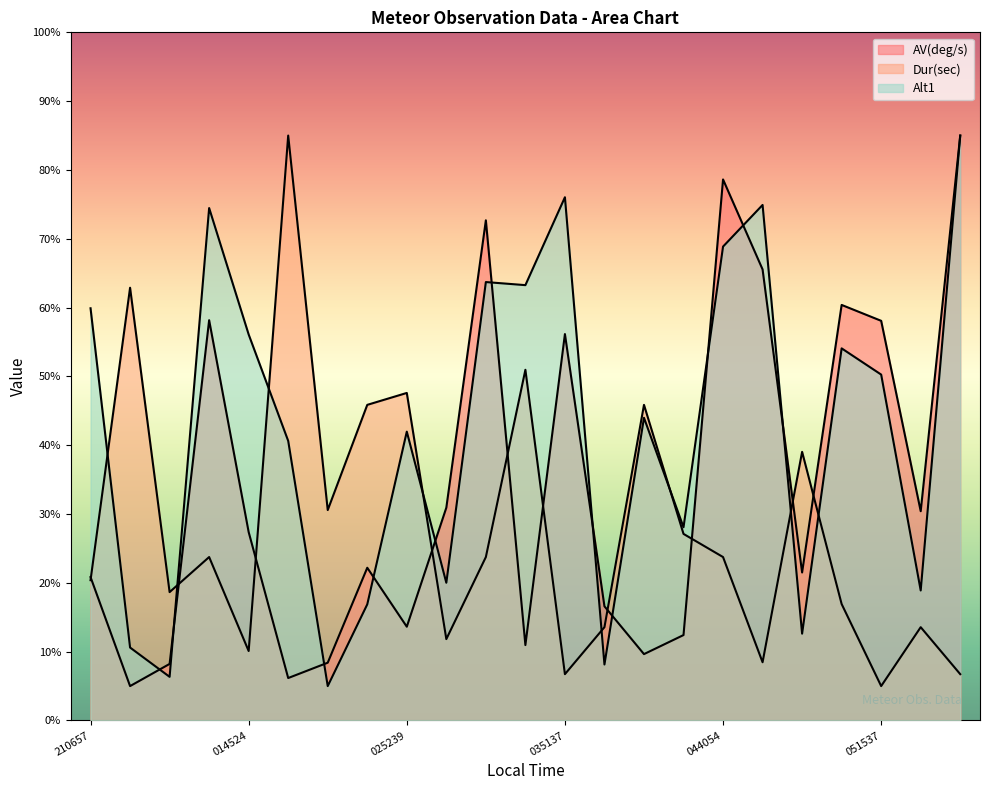

What are all the series names shown in the legend?

AV(deg/s), Dur(sec), Alt1